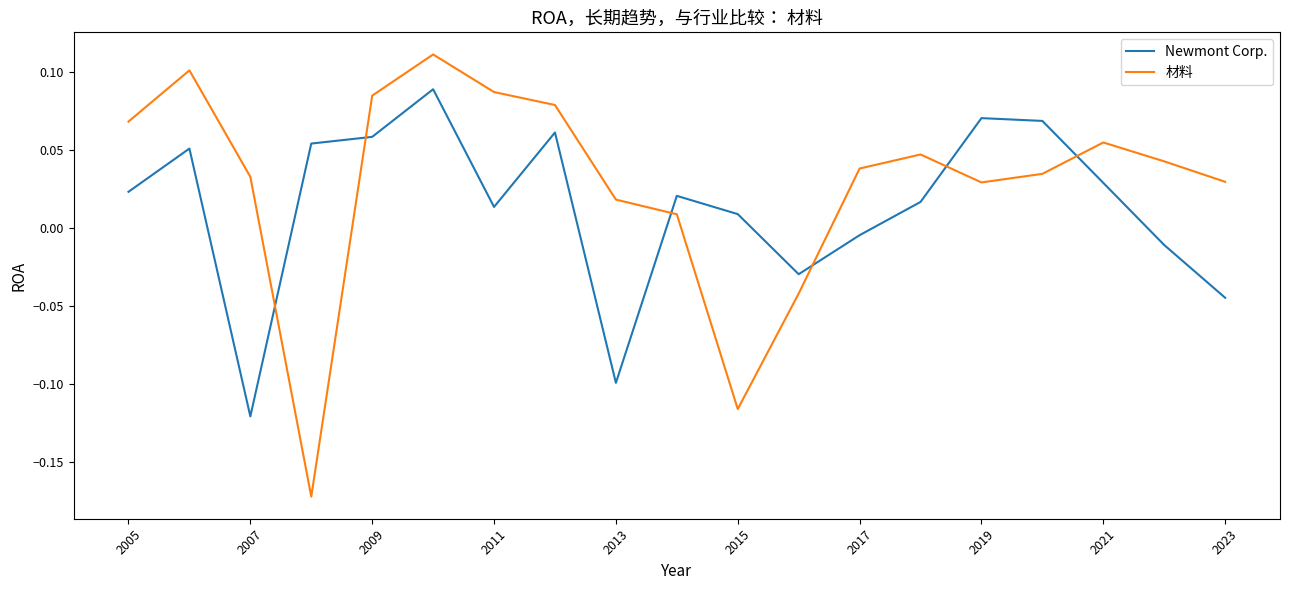

Rank the series by their maximum value, from lowest to highest.

Newmont Corp., 材料